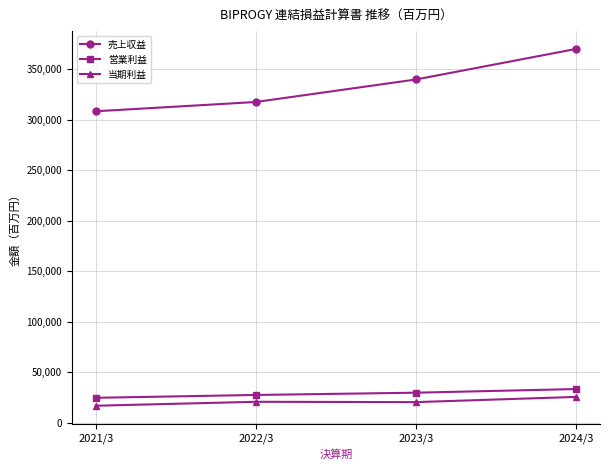

True or false: 営業利益 and 当期利益 cross at least once.

False